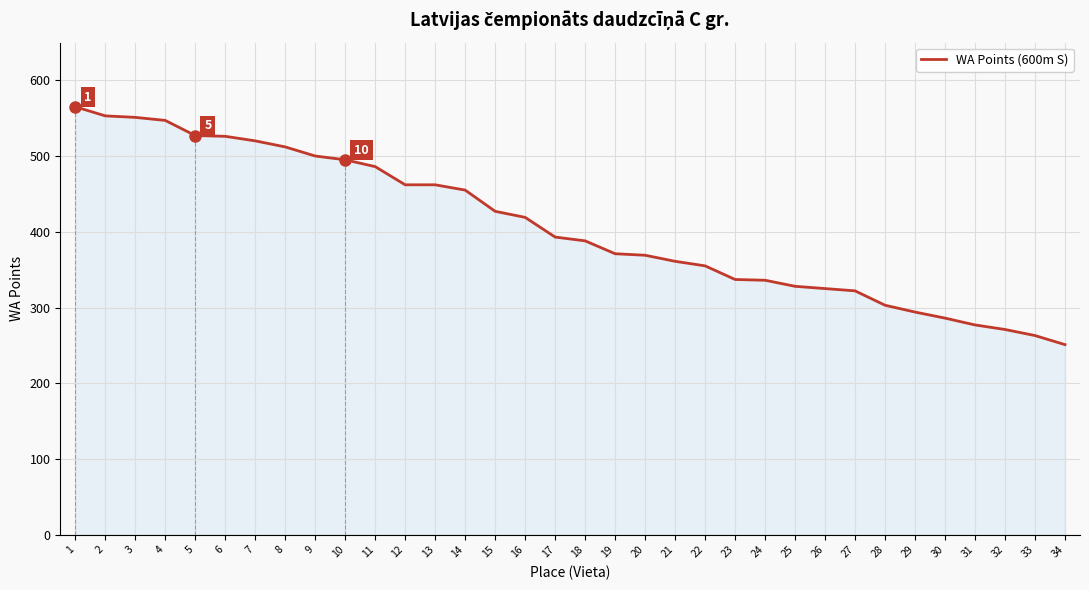

Is it true that the value at 3 is 551?

True